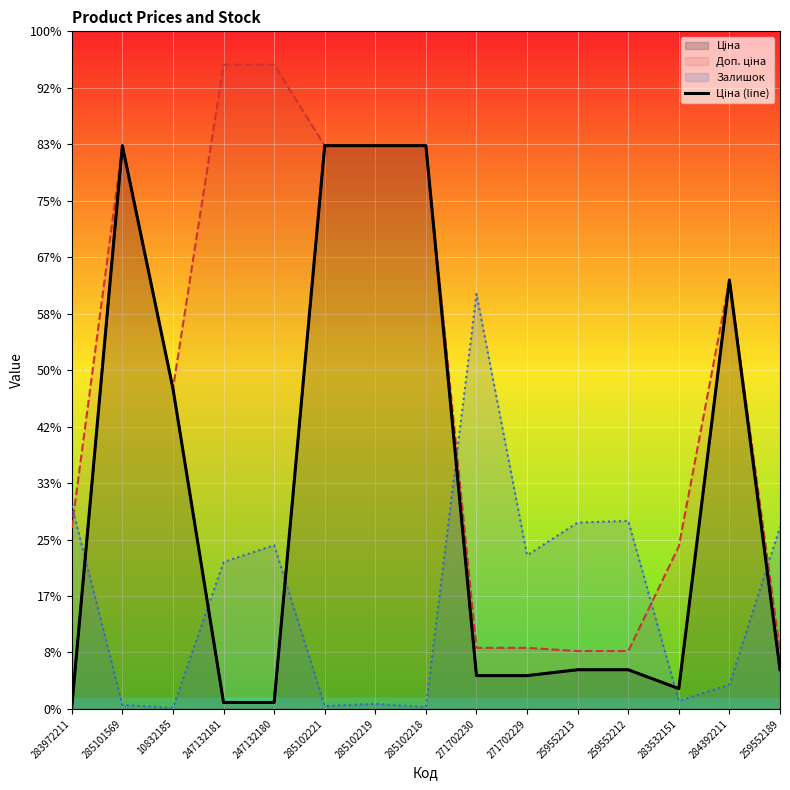

The value at 271702229 is 589.9. True or false?

True